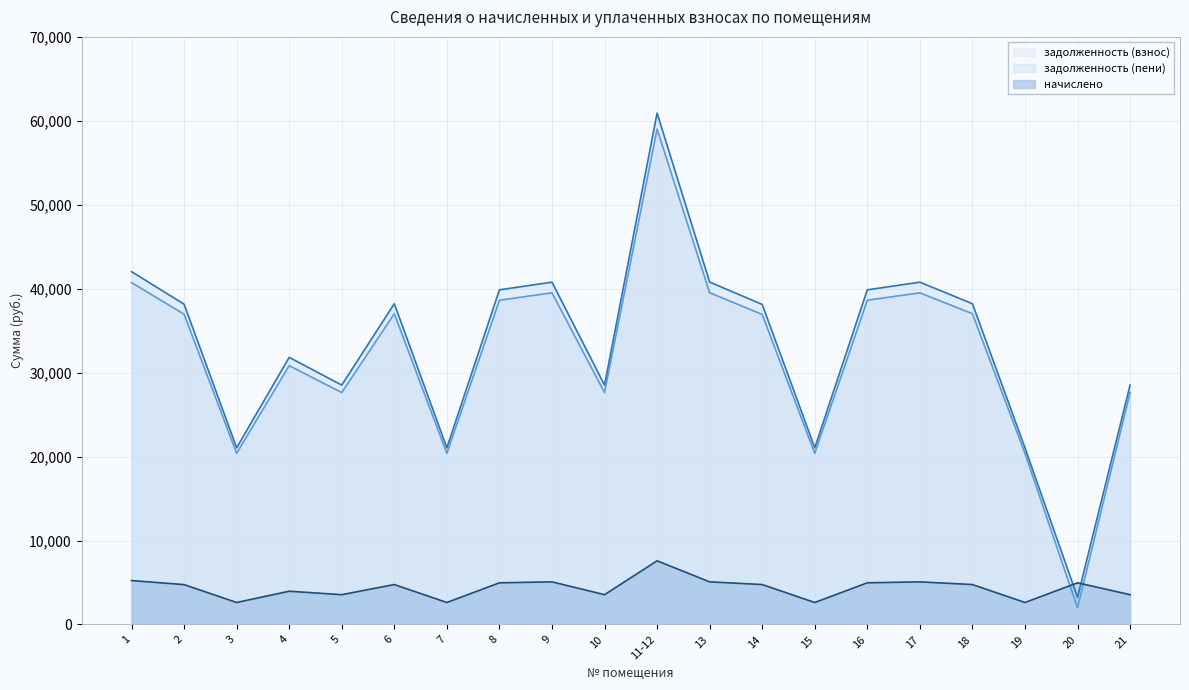

What is the average value of the начислено series?

4354.8